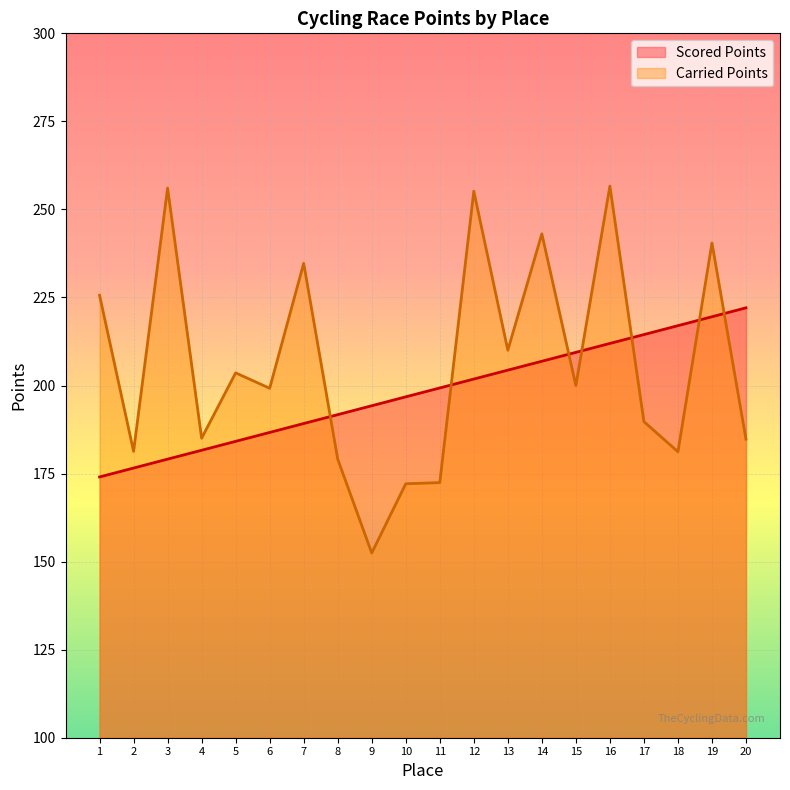

Does the chart display data point markers on the line(s)?

No